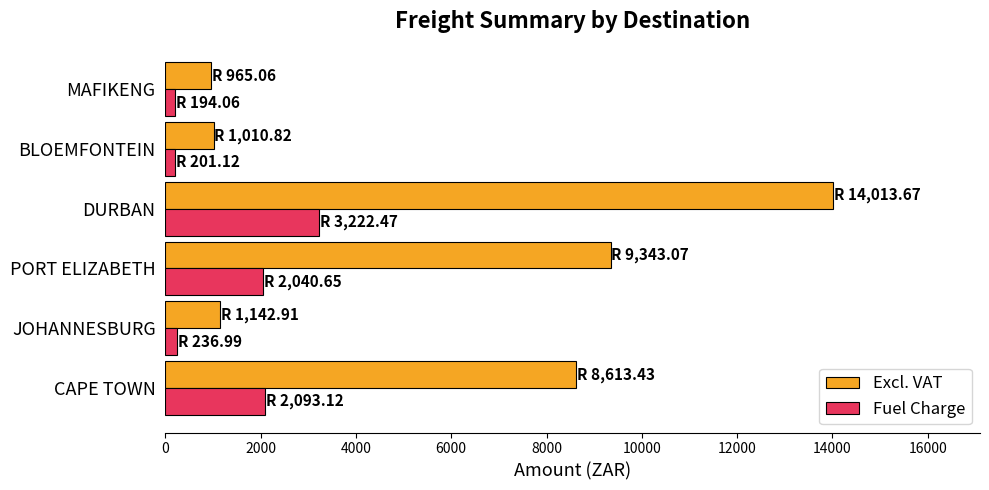

Is the value of Fuel Charge at BLOEMFONTEIN greater than the value of Excl. VAT at JOHANNESBURG?

No